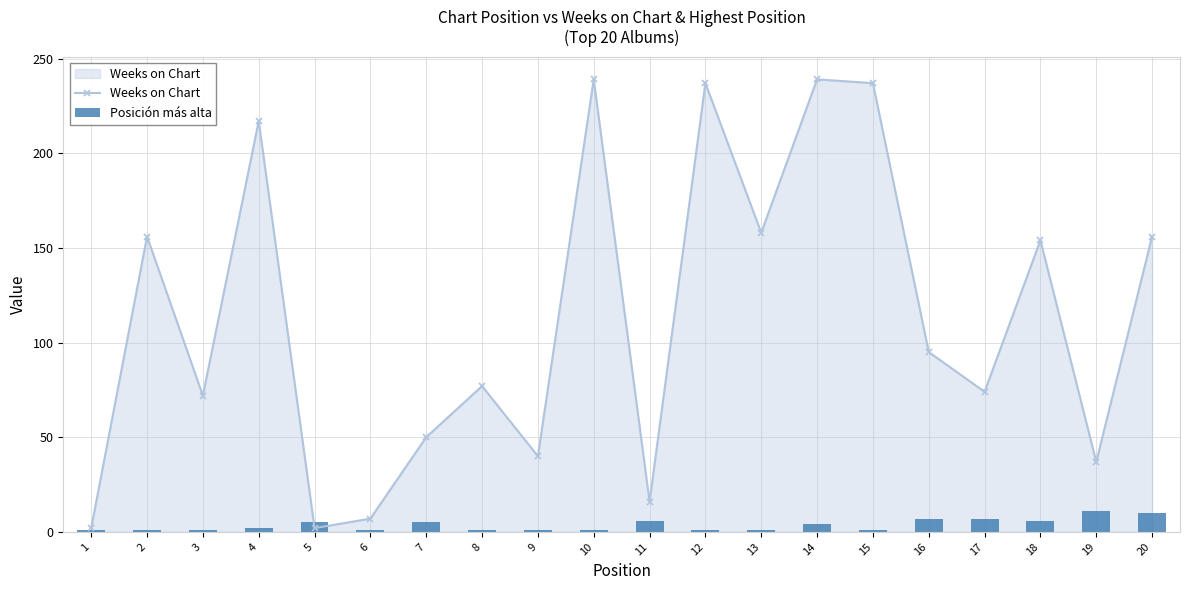

Reading left to right, transcribe all the data shown in this chart.

Weeks on Chart: 2	156	72	217	2	7	50	77	40	239	16	237	158	239	237	95	74	154	37	156
Posición más alta: 1	1	1	2	5	1	5	1	1	1	6	1	1	4	1	7	7	6	11	10